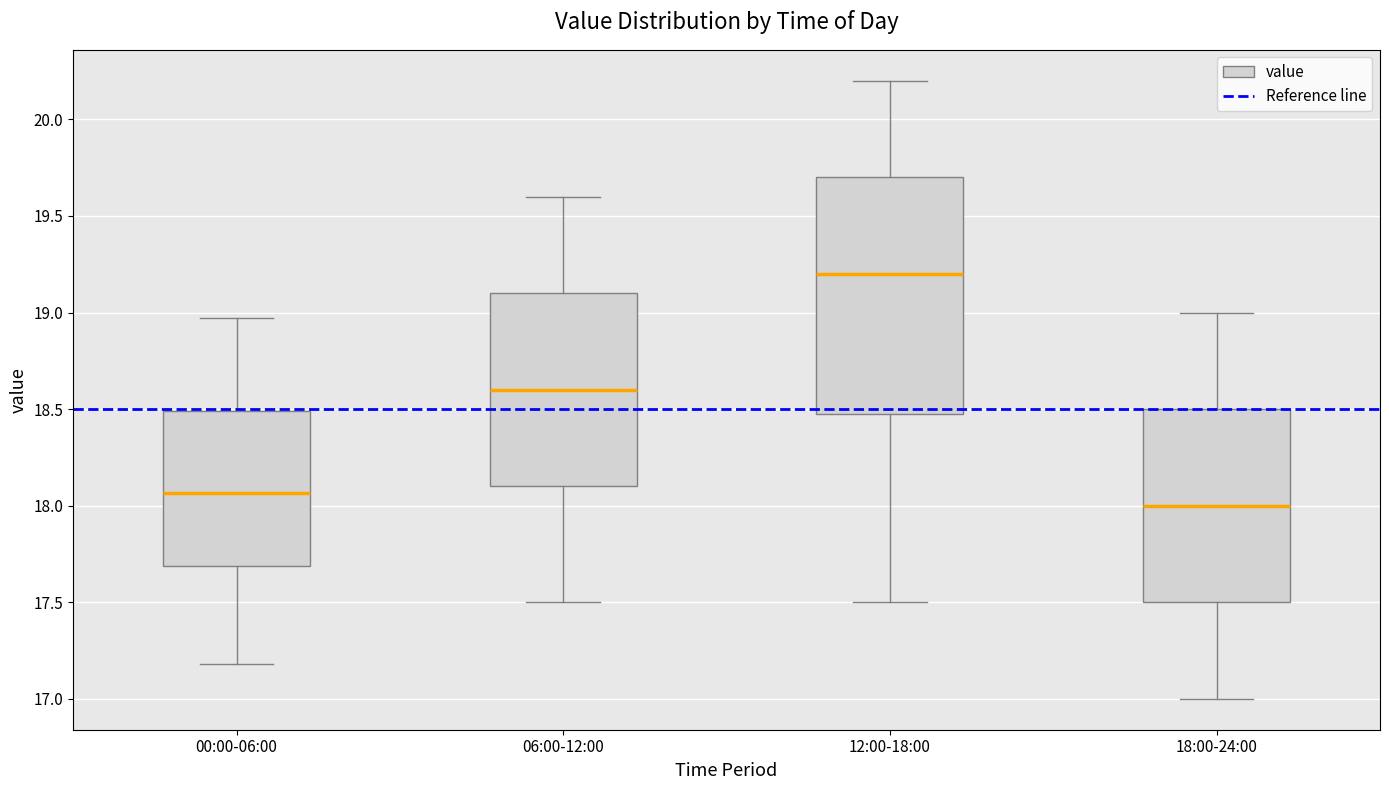

Where is the lower edge of the box for 06:00-12:00 on the y-axis? The values are not printed on the chart, so give them approximately, as read against the axis.

18.10